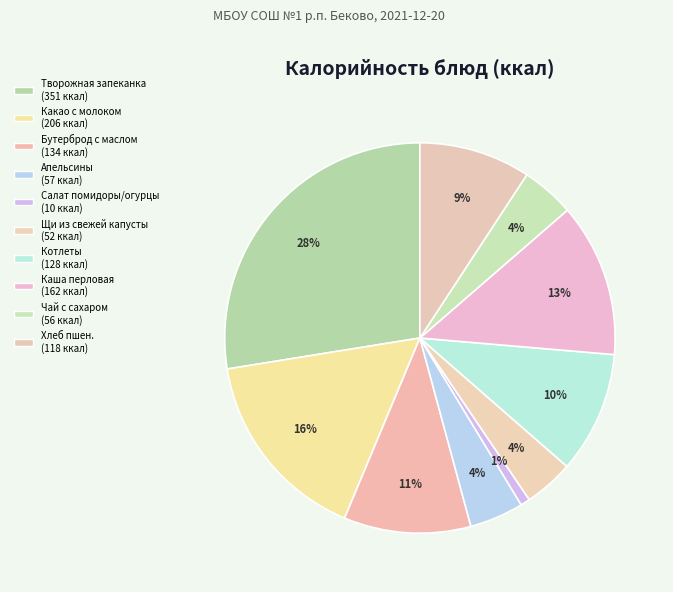

How many slices are in this pie chart?

10